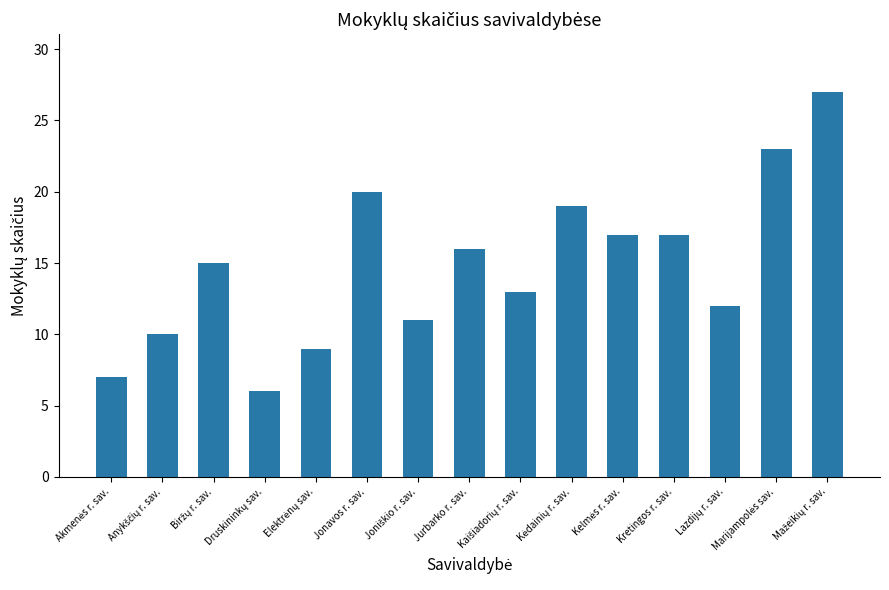

What is the greatest value displayed?

27